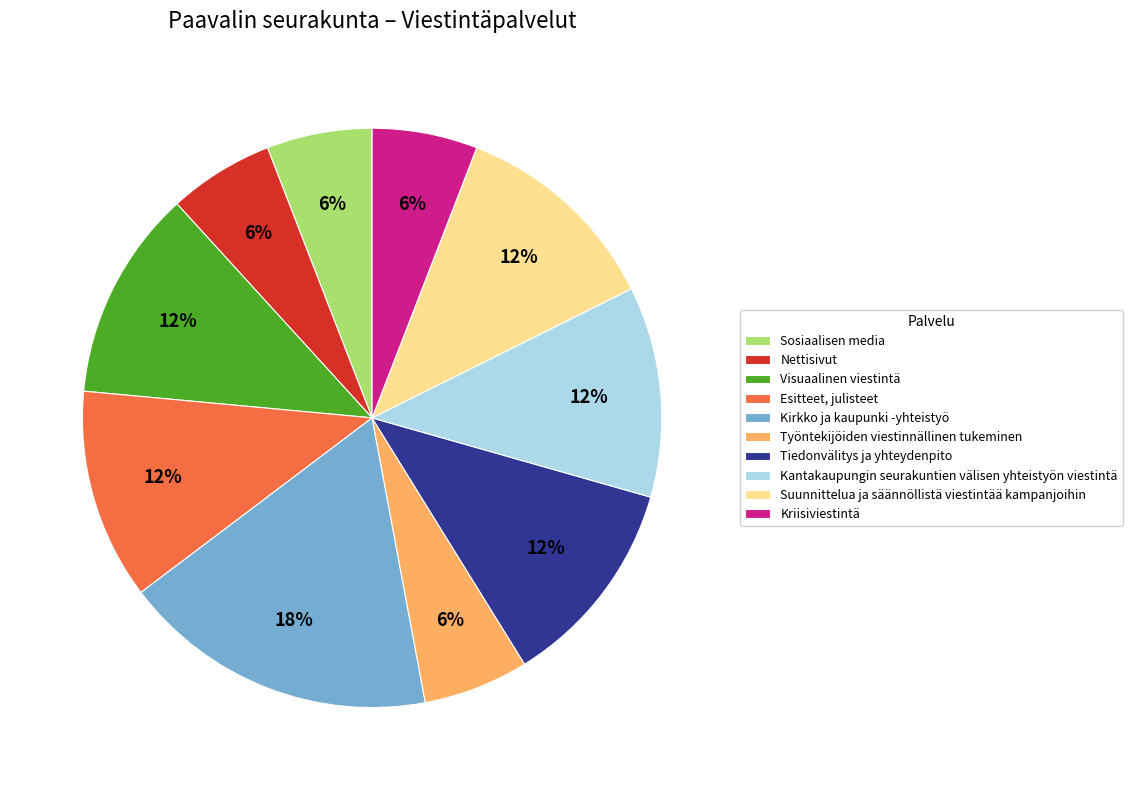

Which category has the biggest portion of the pie?

Kirkko ja kaupunki -yhteistyö